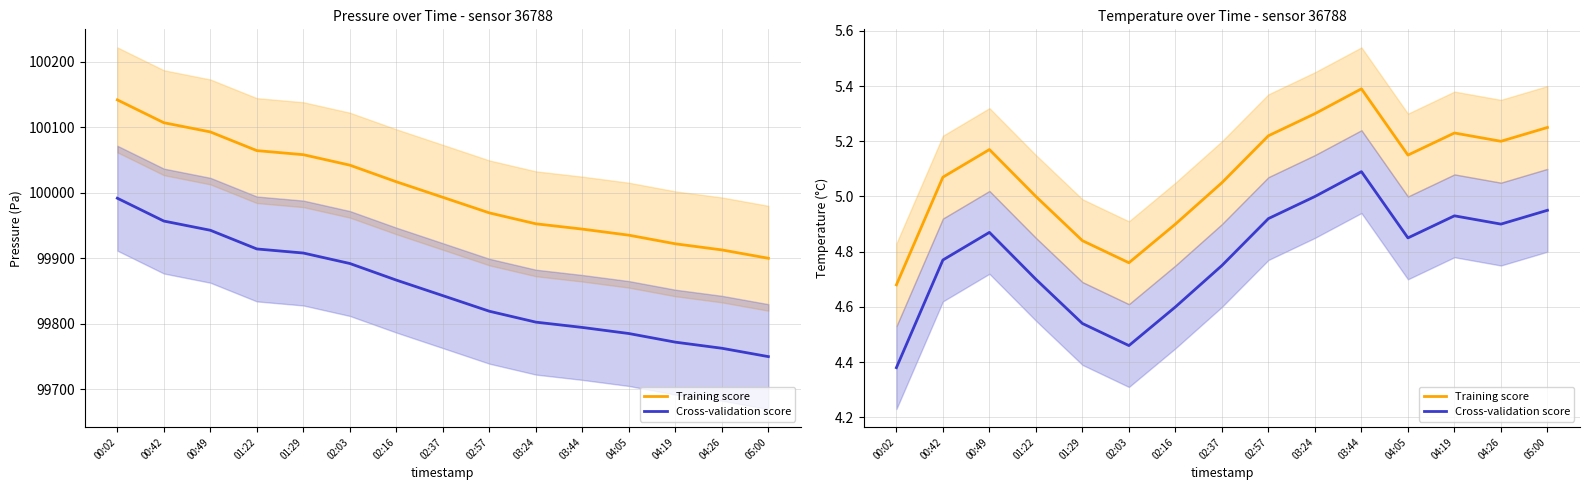

What is the difference between the Training score values at 02:03 and 04:05?

0.4